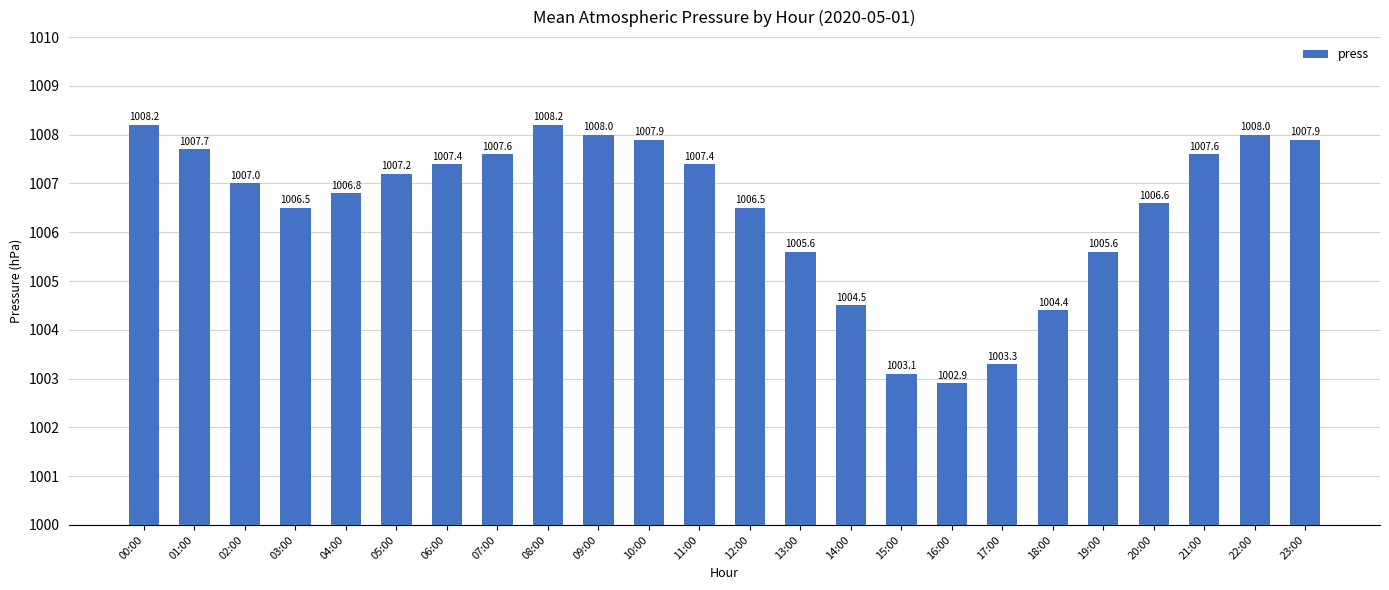

Is it true that the value at 03:00 is 1638.3?

False